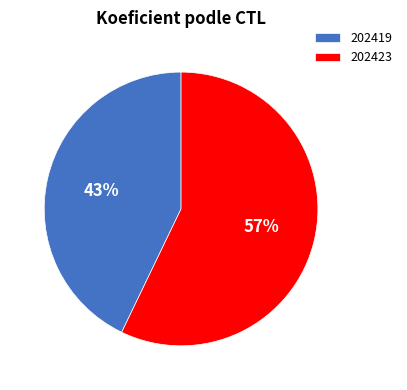

How many segments does this pie chart have?

2